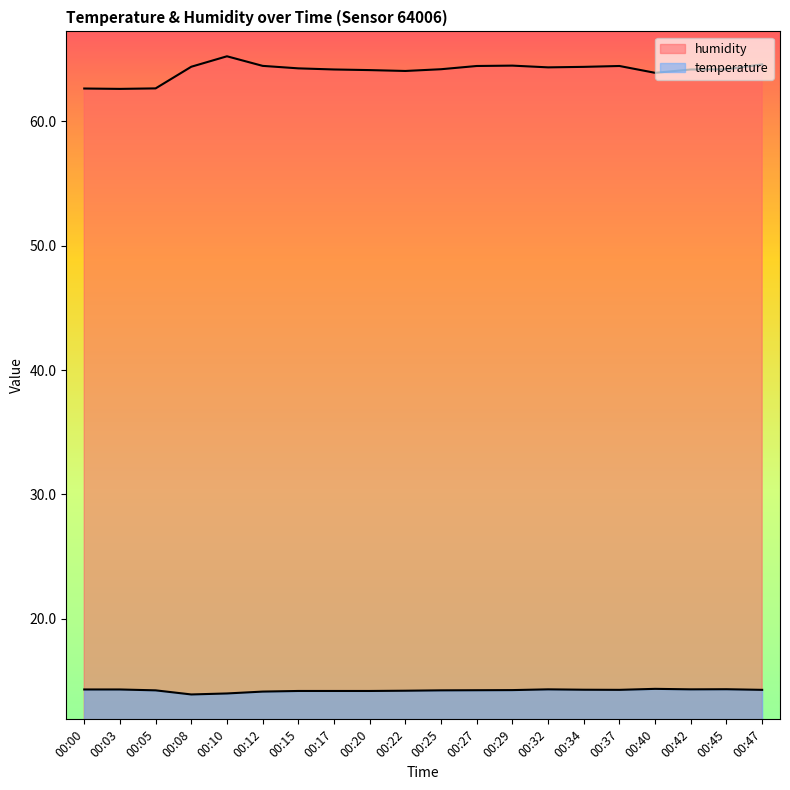

Which series has the largest total across all categories?

humidity